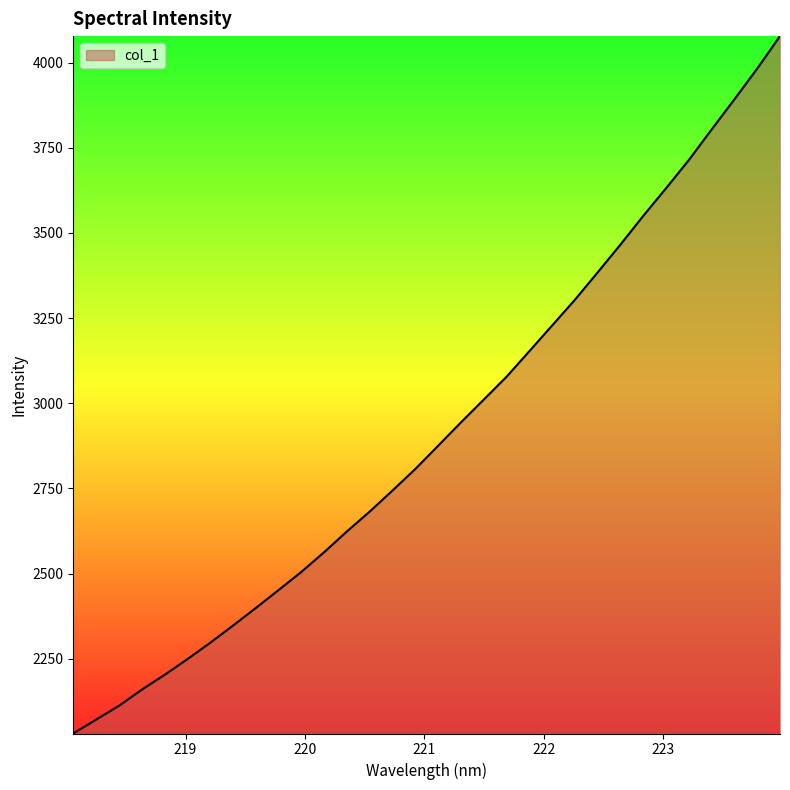

What is the smallest value displayed?

2030.8